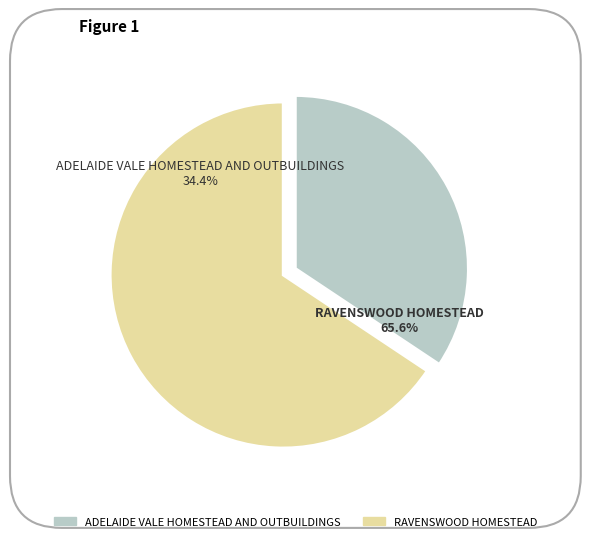

How many slices are in this pie chart?

2